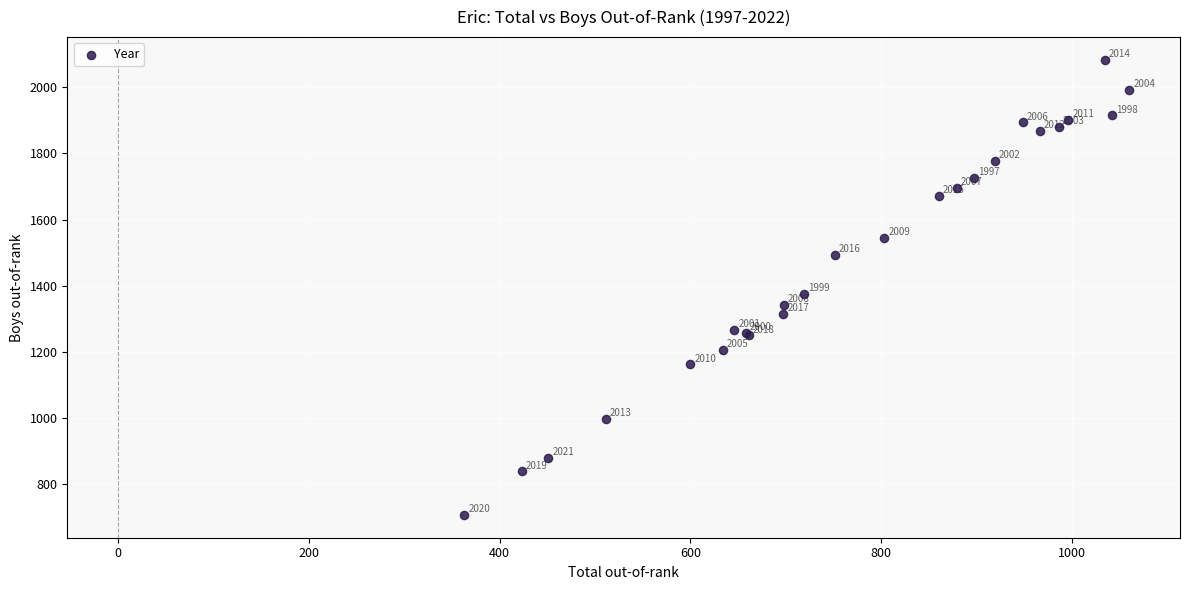

What Y value in the scatter plot is closest to 1395?

1376